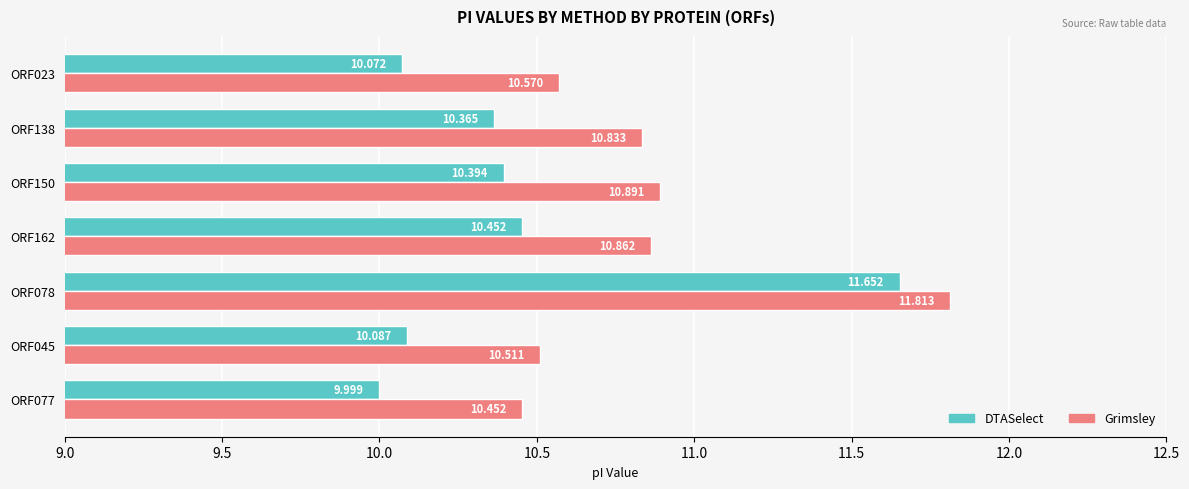

Which series has the largest total across all categories?

Grimsley